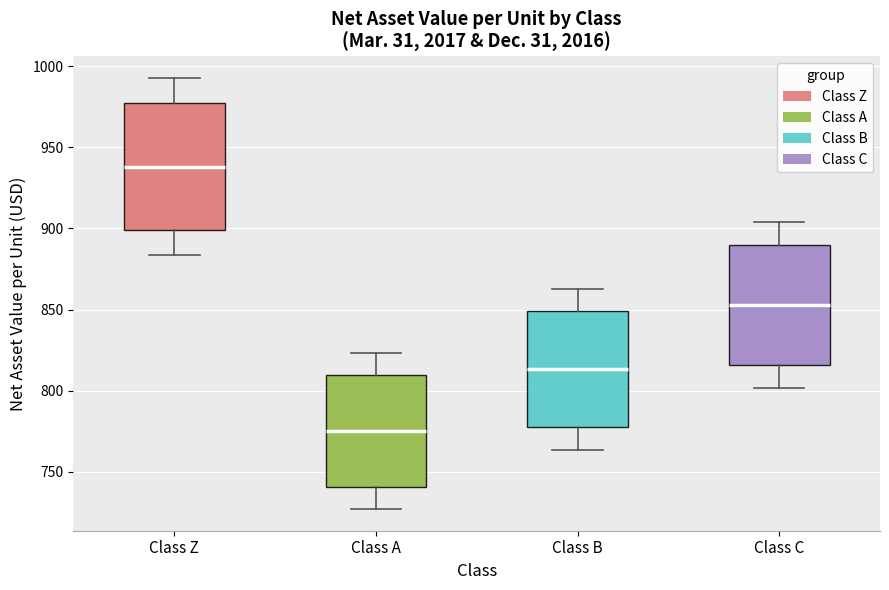

Where does the upper whisker of the box for Class B end on the y-axis? The values are not printed on the chart, so give them approximately, as read against the axis.

865